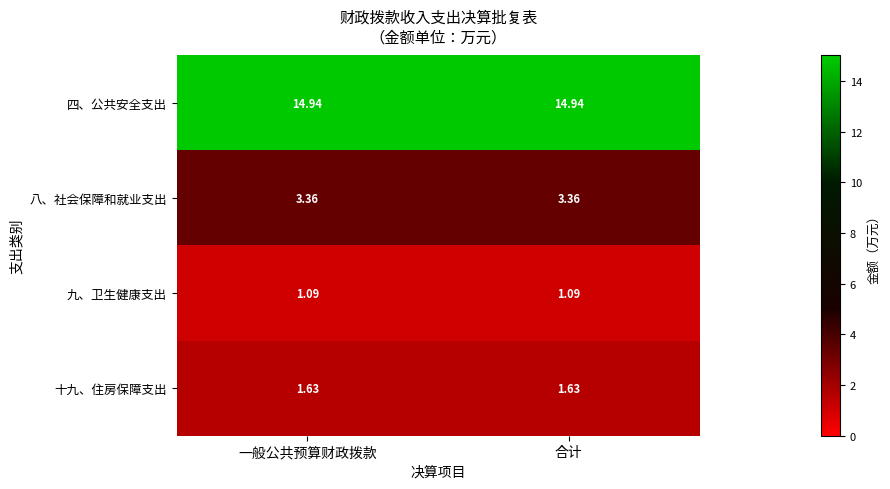

Which series has the largest total across all categories?

四、公共安全支出